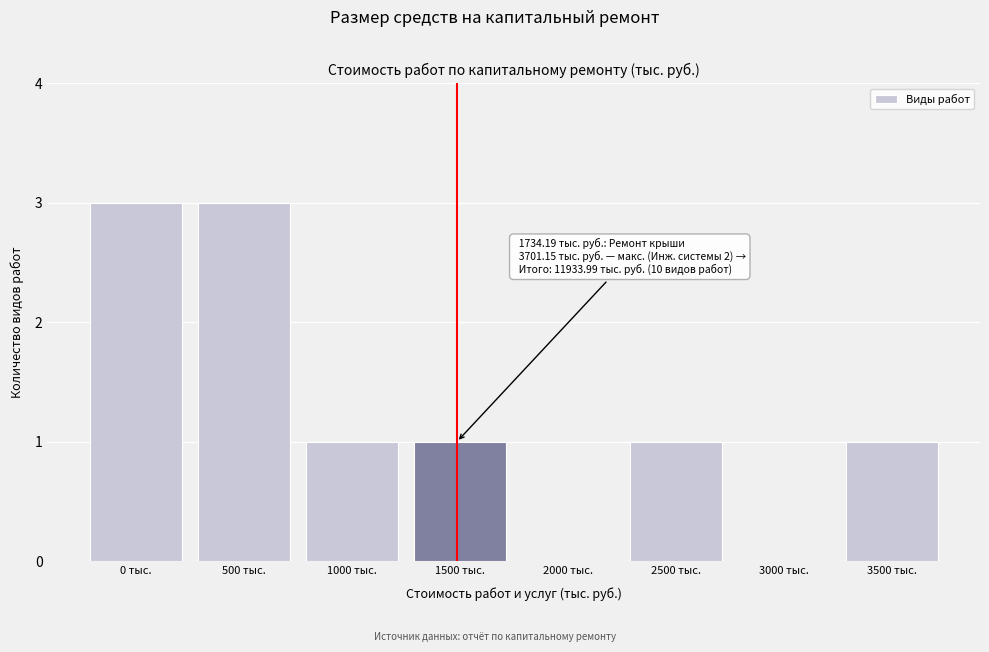

Reading left to right, transcribe all the data shown in this chart.

0 тыс.=3	500 тыс.=3	1000 тыс.=1	1500 тыс.=1	2000 тыс.=0	2500 тыс.=1	3000 тыс.=0	3500 тыс.=1